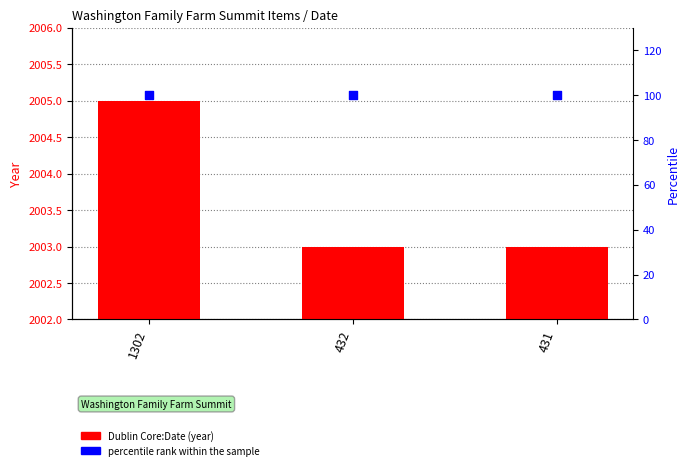

What are all the series names shown in the legend?

Dublin Core:Date, percentile rank within the sample